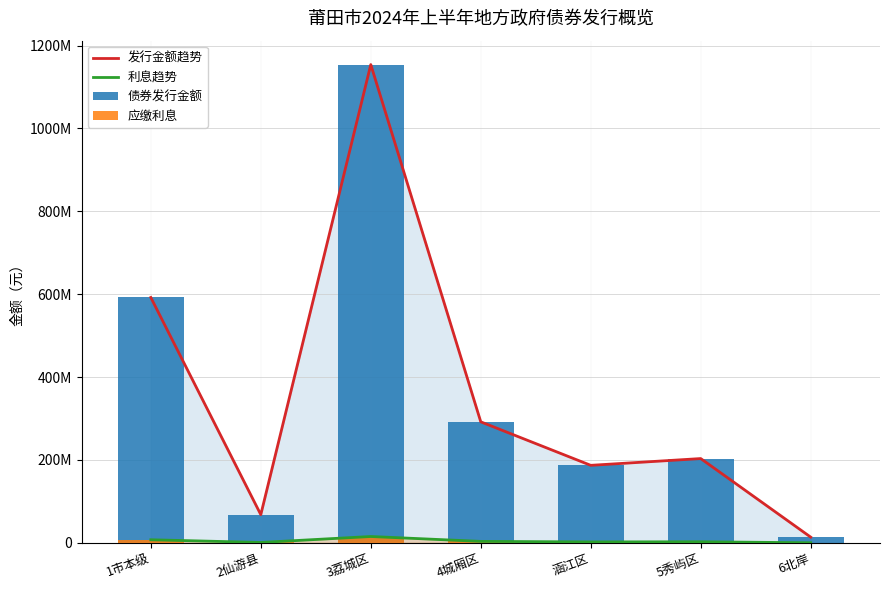

Does the chart contain any negative values?

No